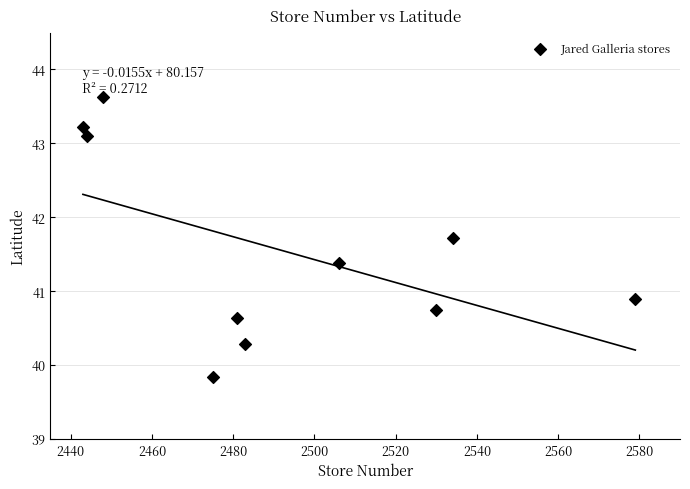

What is the range of X values (max minus min)?

136.0